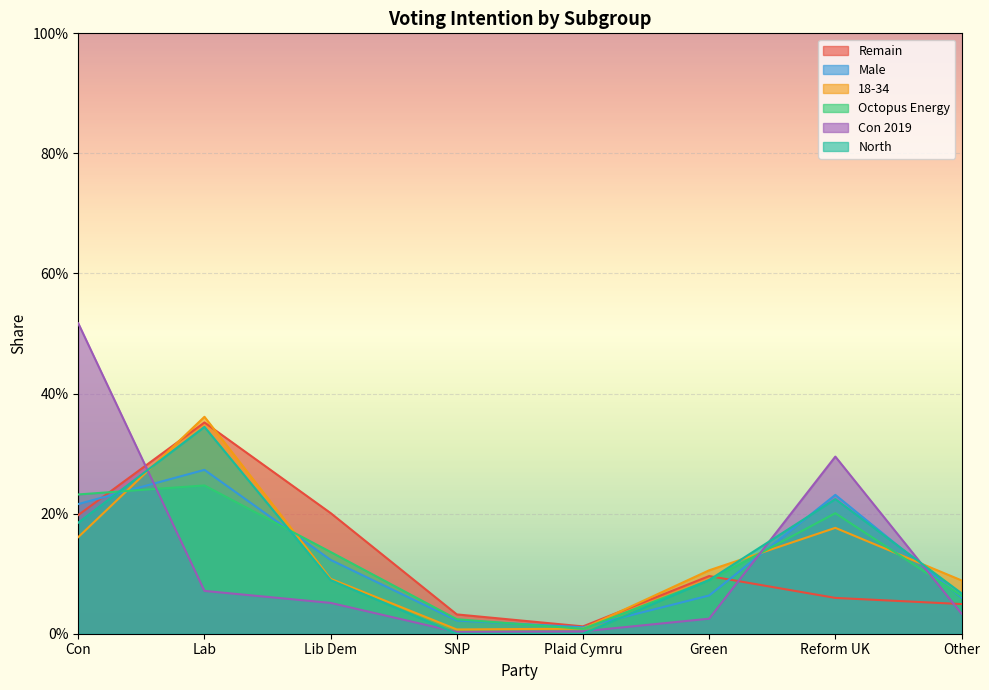

Between Con and Other, which series saw the biggest shift?

Con 2019